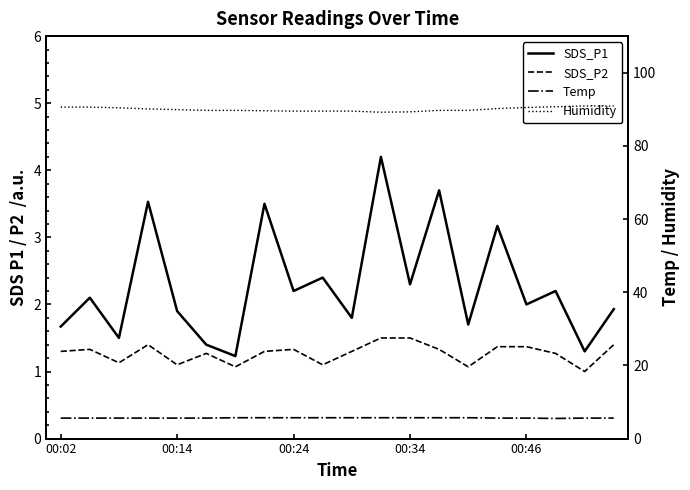

Between 9 and 14, which series saw the biggest shift?

SDS_P1